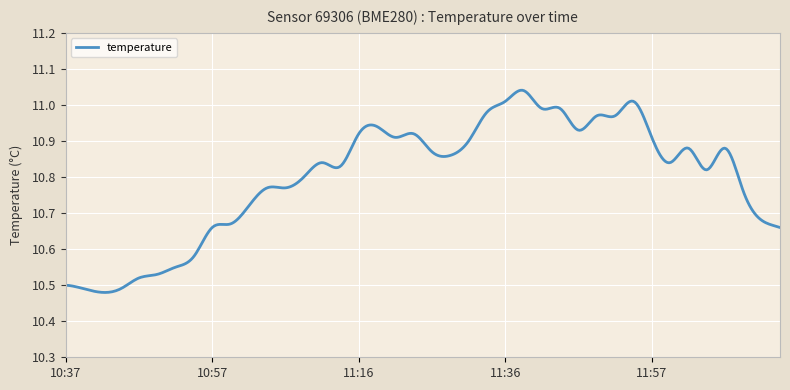

What is the difference between the maximum and minimum values?

0.6